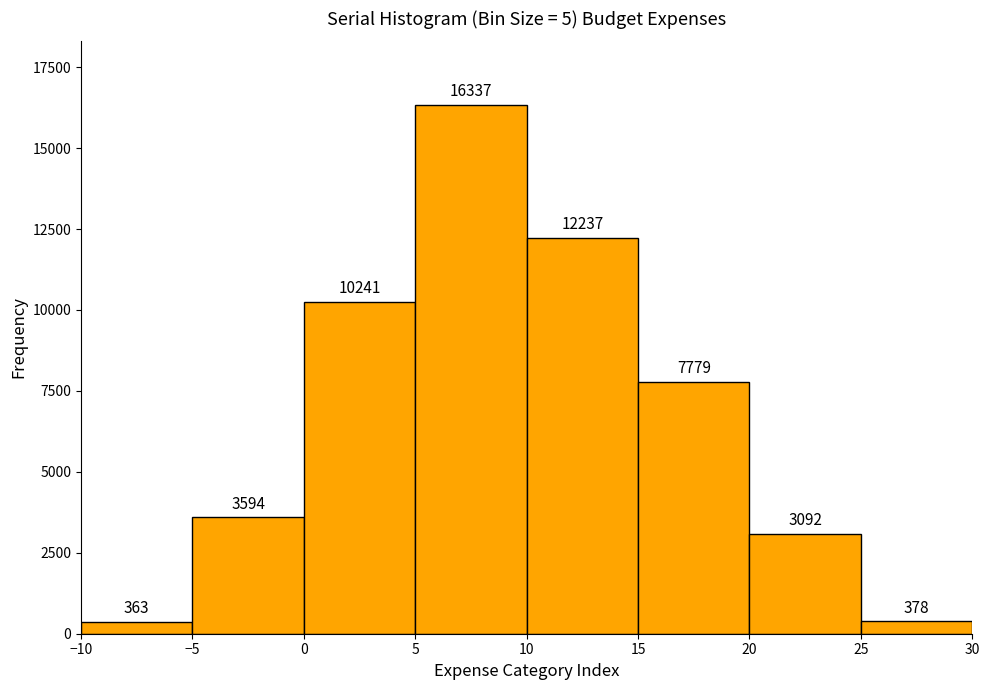

Reading left to right, transcribe this chart: for each bar, give the range it covers on the x-axis and its height.

-10 to -5: 363
-5 to 0: 3594
0 to 5: 10241
5 to 10: 16337
10 to 15: 12237
15 to 20: 7779
20 to 25: 3092
25 to 30: 378